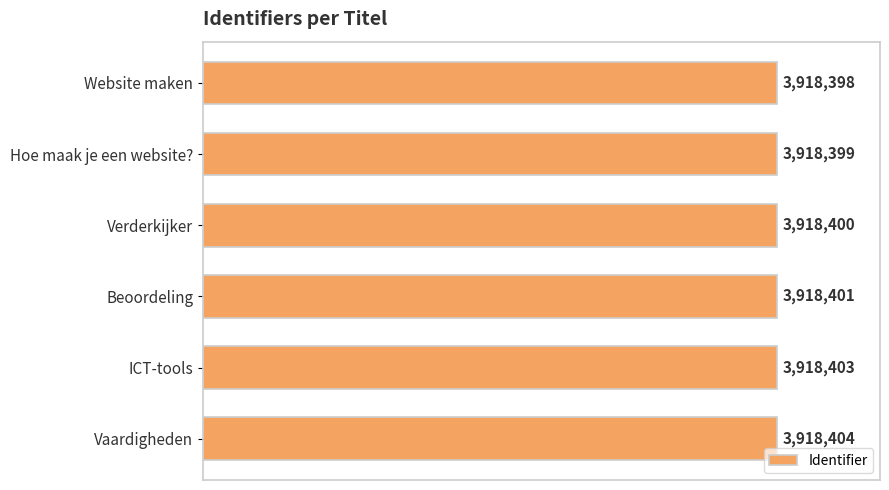

Does the chart contain any negative values?

No